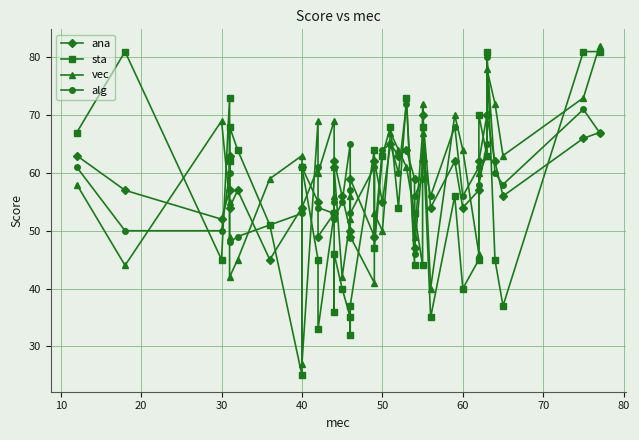

What is the difference between the maximum and second lowest values in the vec series?

42